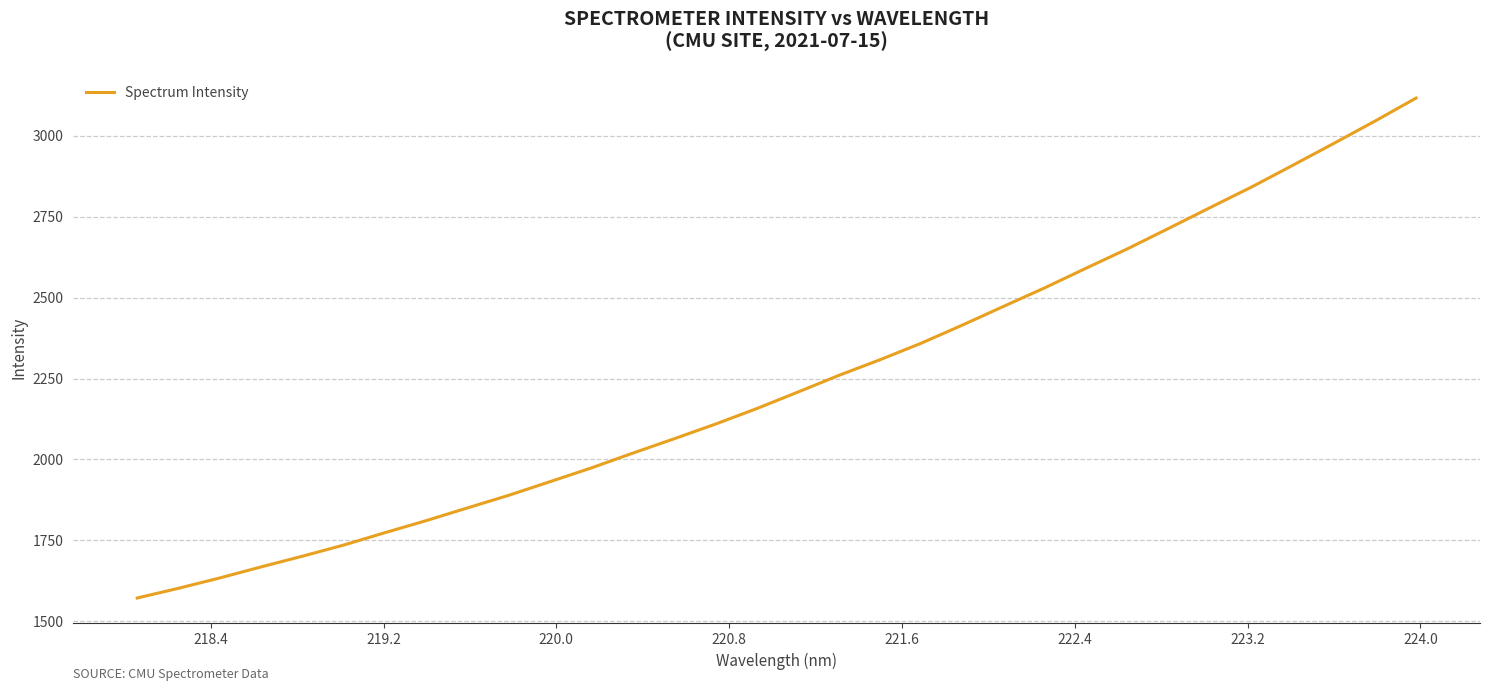

What is the minimum value shown in the chart?

1571.7